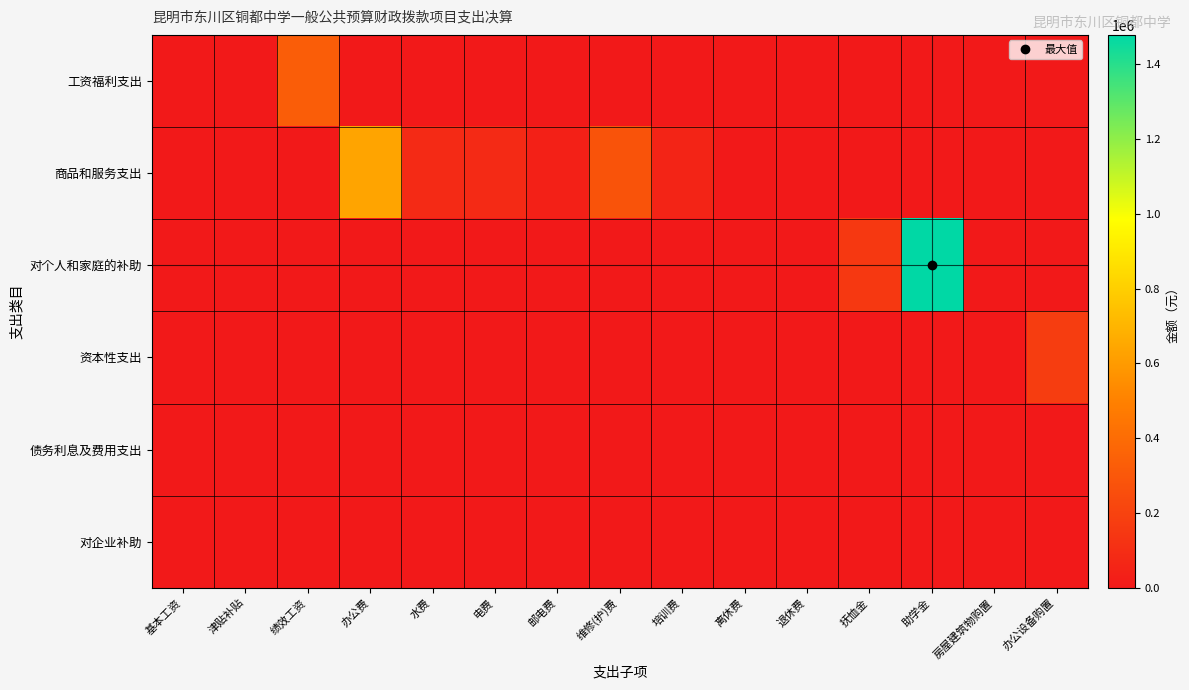

How many series are shown in this chart?

6